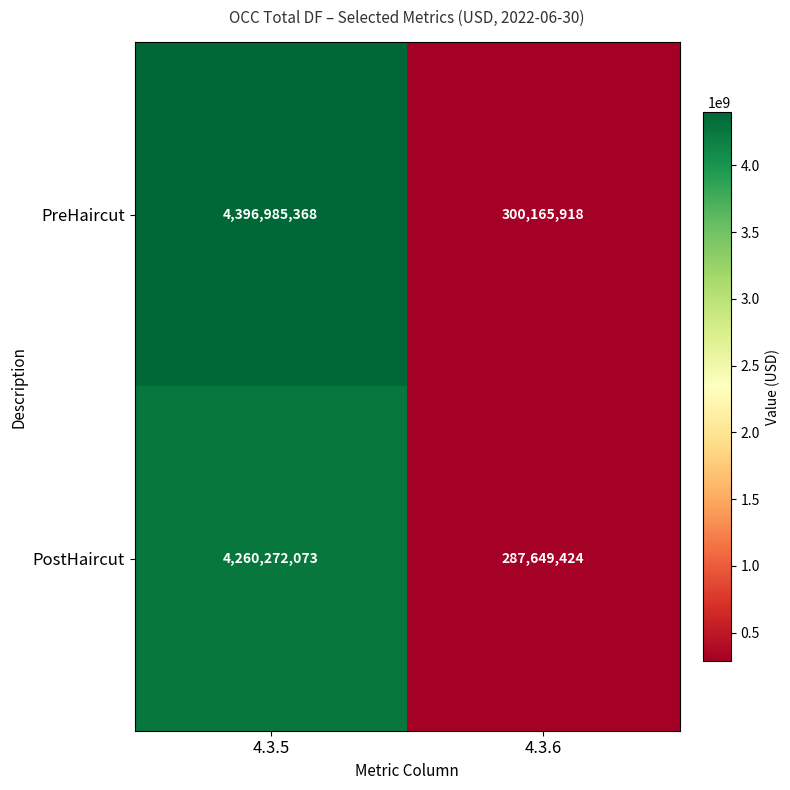

What is the total value across all series at 4.3.6?

587815342